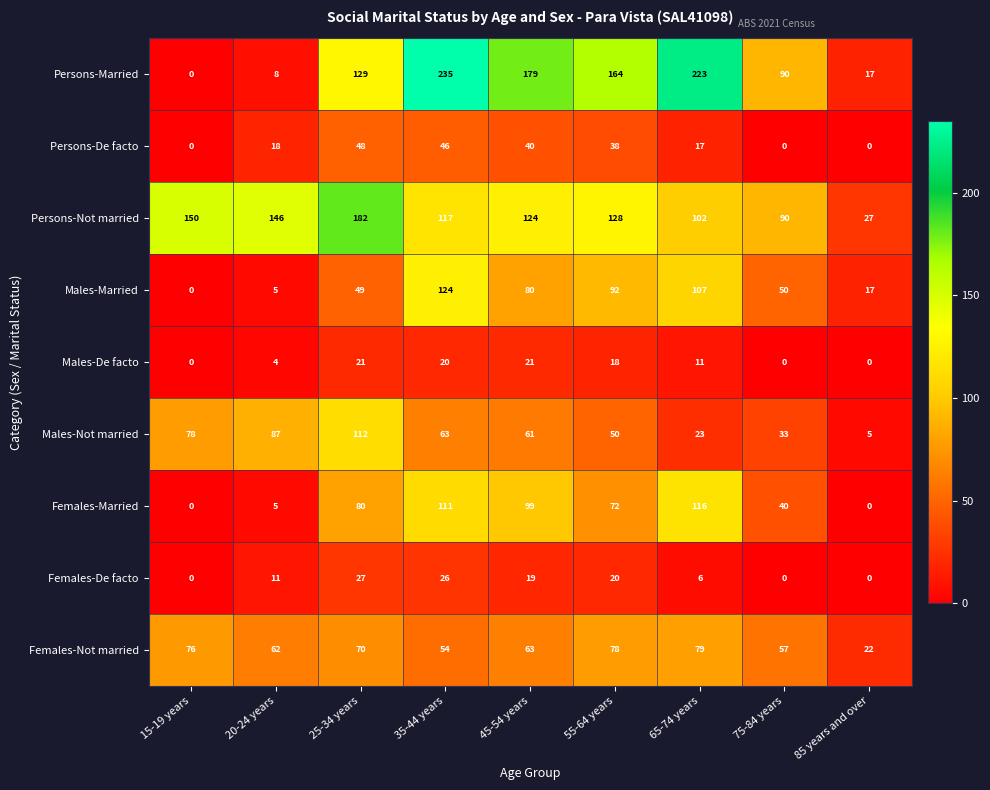

At which category is the sum across all series the highest?

35-44 years